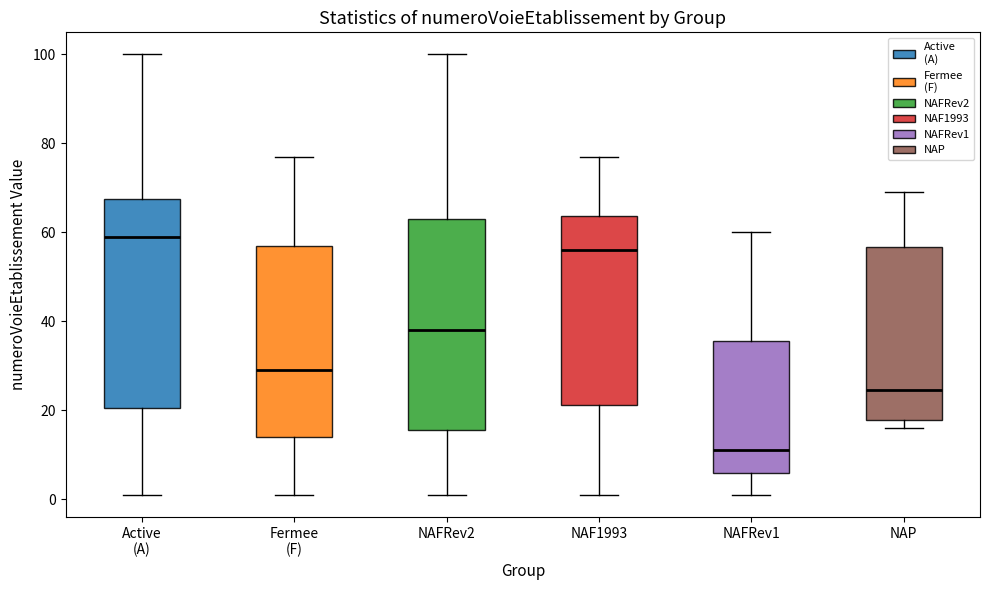

Which box has the highest median line?

Active (A)